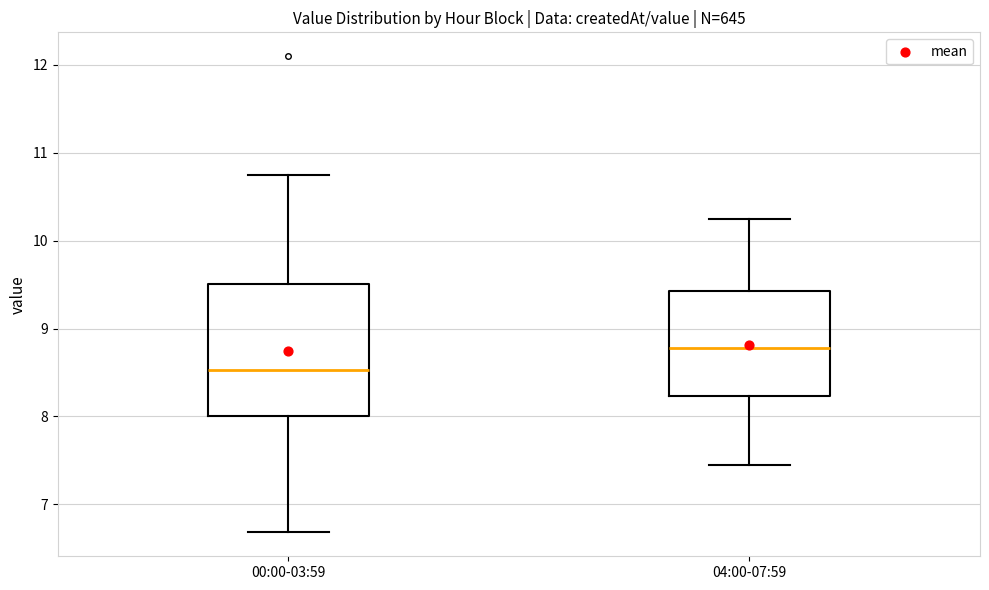

Which box's median line is the highest?

04:00-07:59